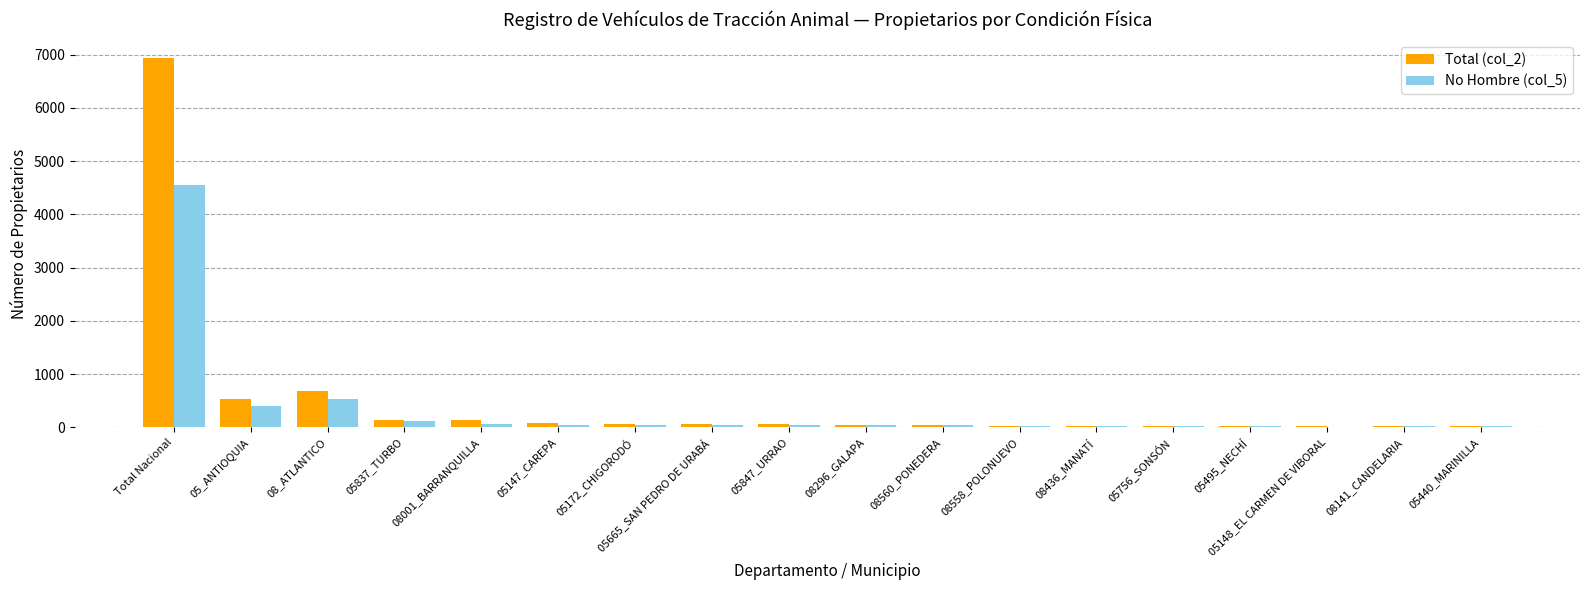

Between Total Nacional and 08560_PONEDERA, which series saw the biggest shift?

Total (col_2)